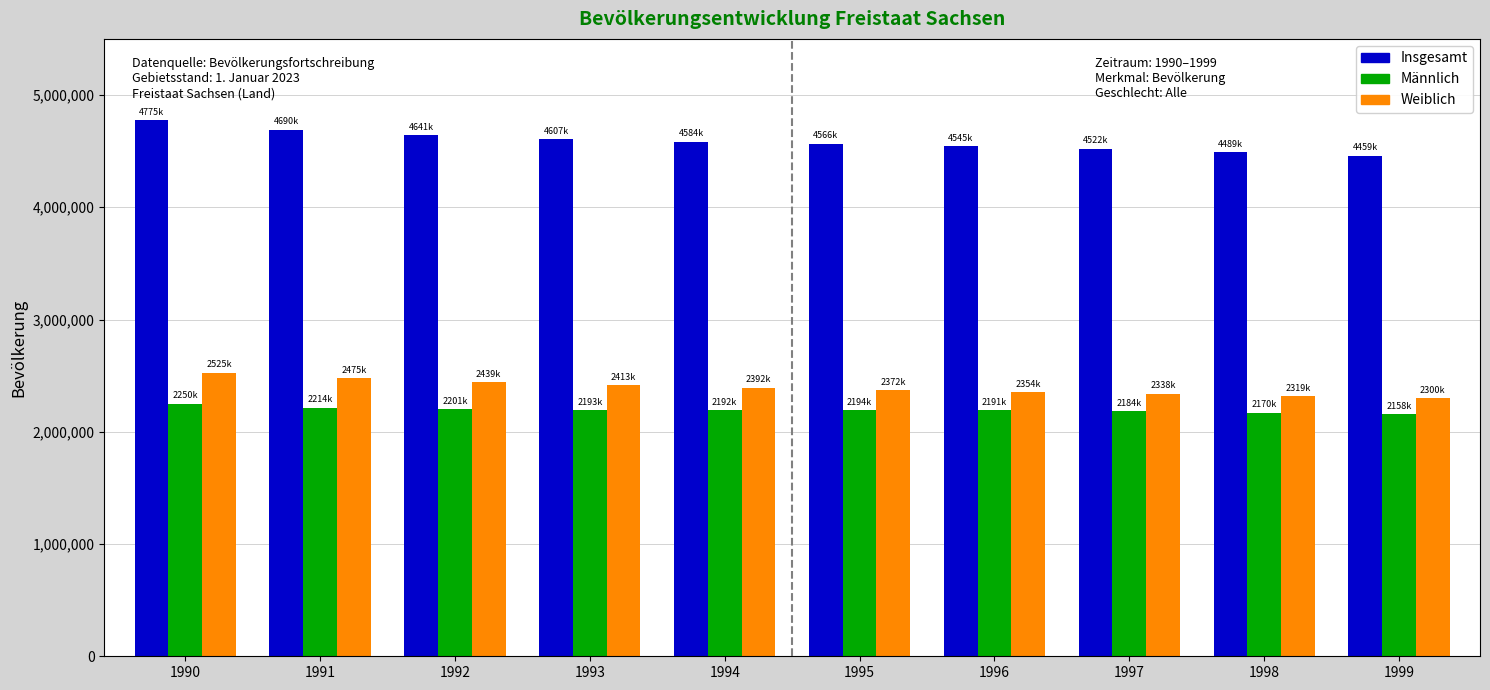

Is it true that Männlich equals 2193846 at 1993?

True